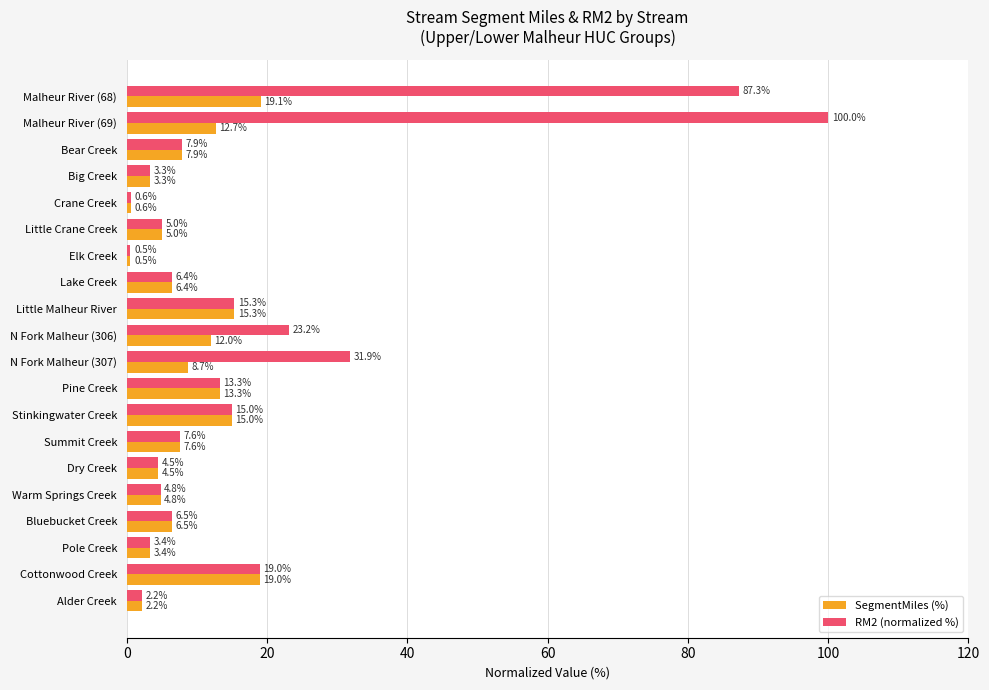

How many data points in SegmentMiles (%) are less than 7?

10